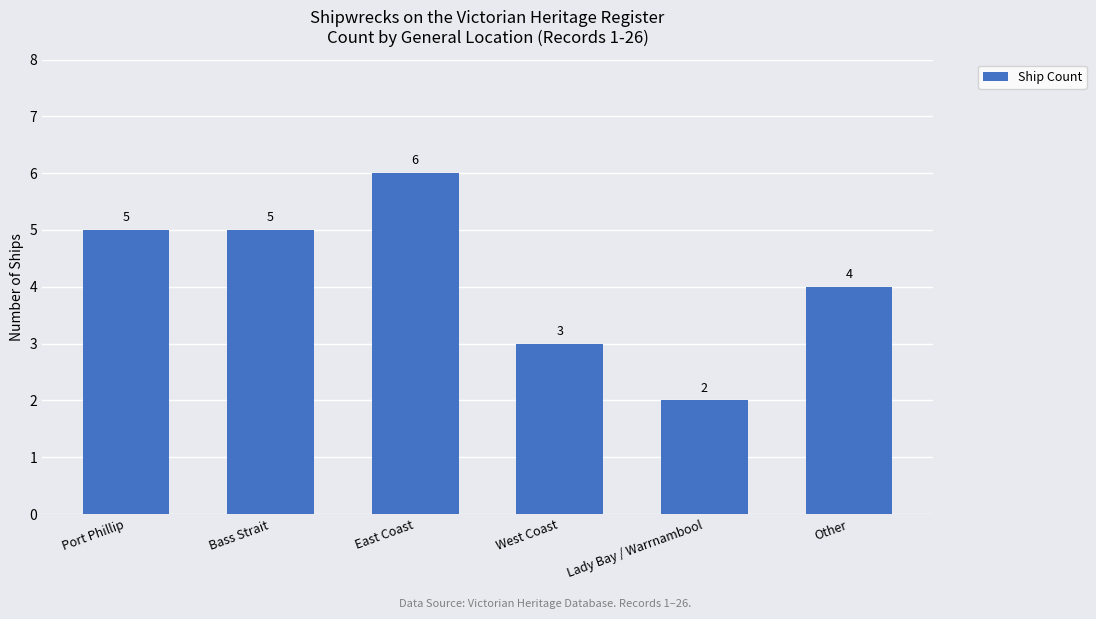

Which has a higher value, Port Phillip or Other?

Port Phillip